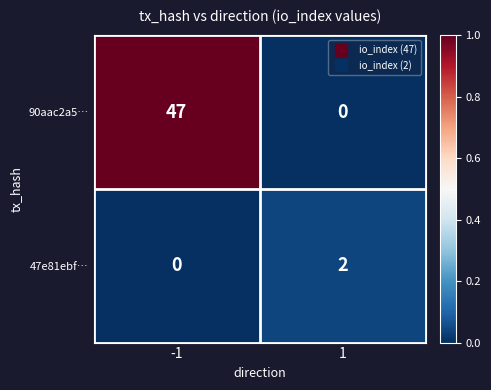

Reading right to left, list all the values displayed in this chart.

90aac2a5…: 0	47
47e81ebf…: 2	0